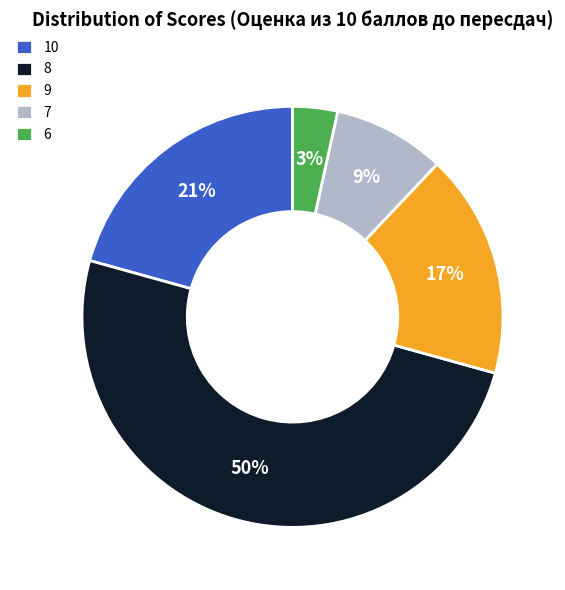

Rank the categories by value from highest to lowest.

8, 10, 9, 7, 6